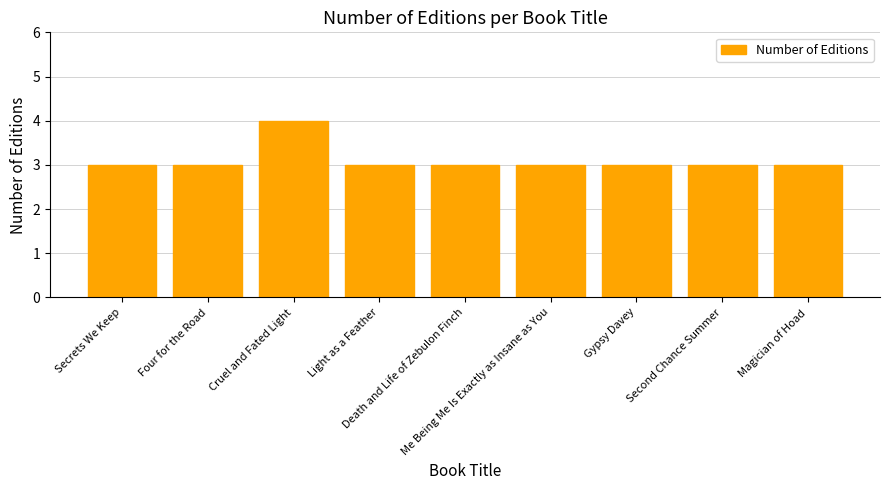

Does the chart contain any negative values?

No